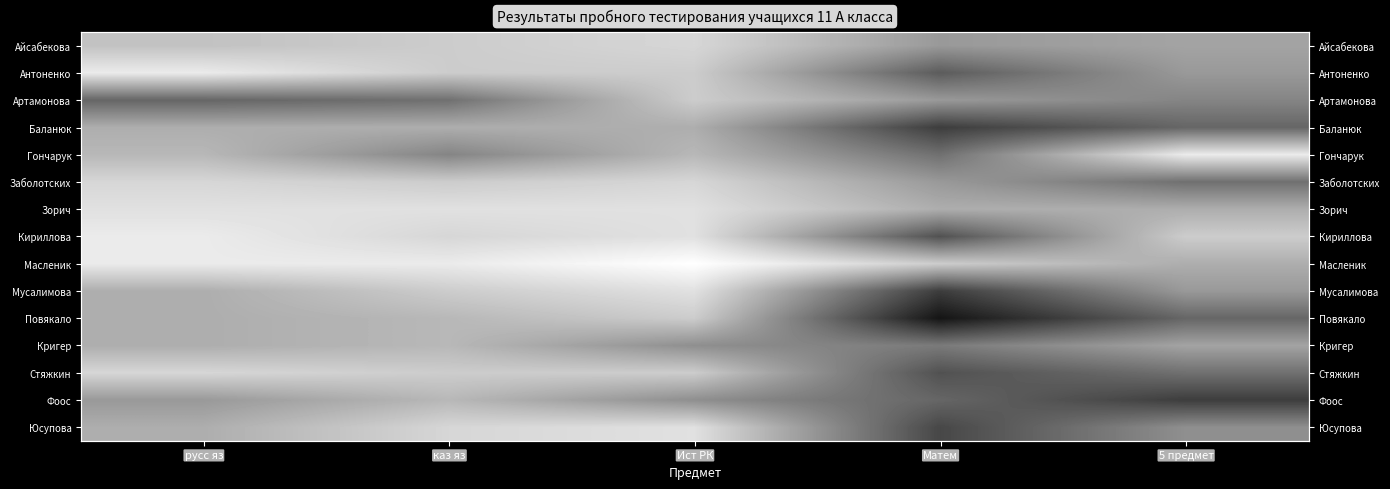

The Кириллова series shows 28 at каз яз. True or false?

False